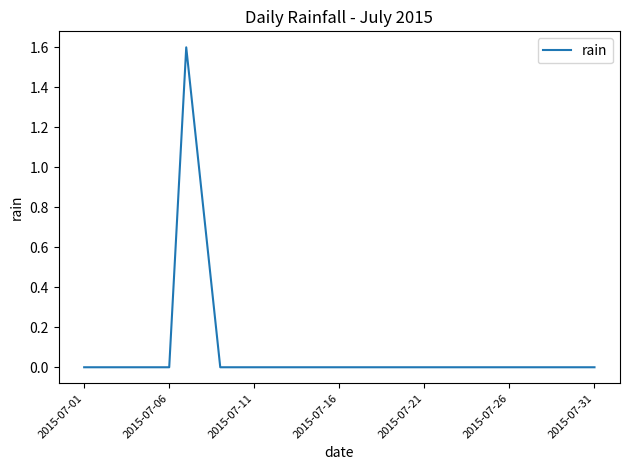

Count the number of categories in the chart.

31